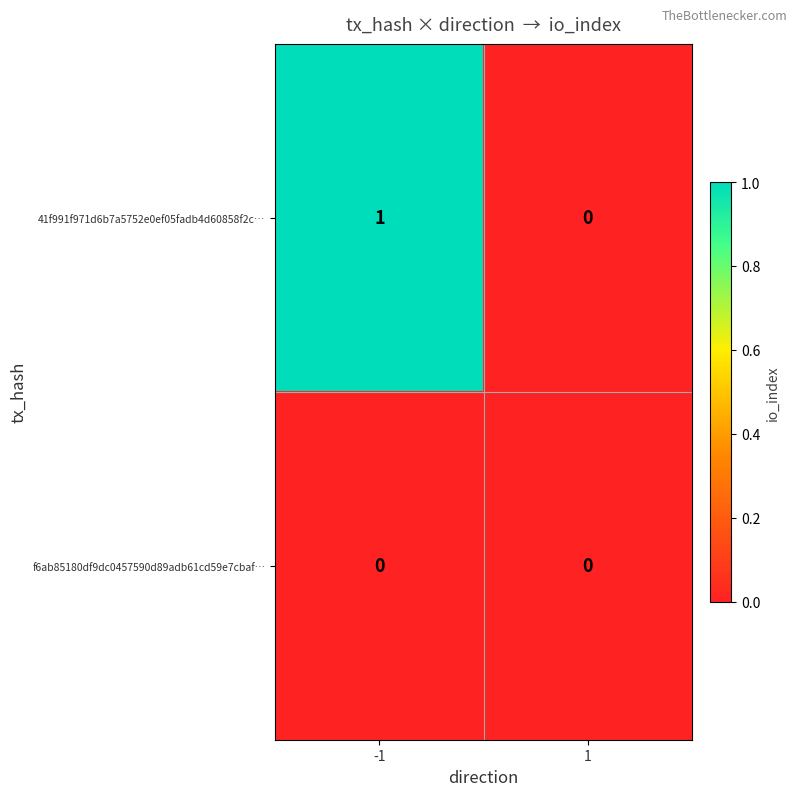

Reading left to right, what are all the values shown in this chart?

41f991f971d6b7a5752e0ef05fadb4d60858f2c…: -1=1	1=0
f6ab85180df9dc0457590d89adb61cd59e7cbaf…: -1=0	1=0